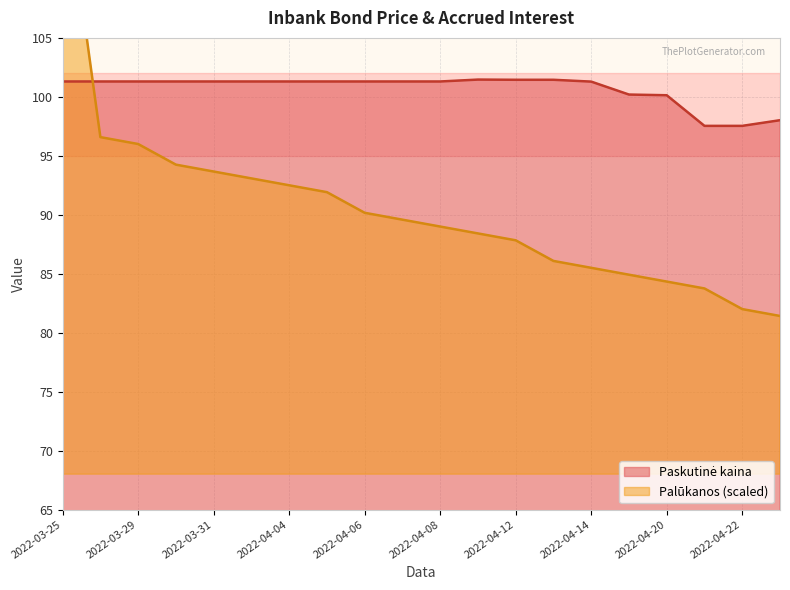

What is the difference between the maximum and minimum values in the Palūkanos series?

38.5